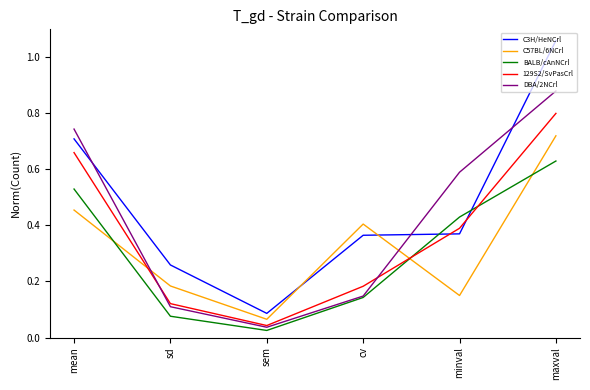

Between mean and minval, which series saw the biggest shift?

C3H/HeNCrl